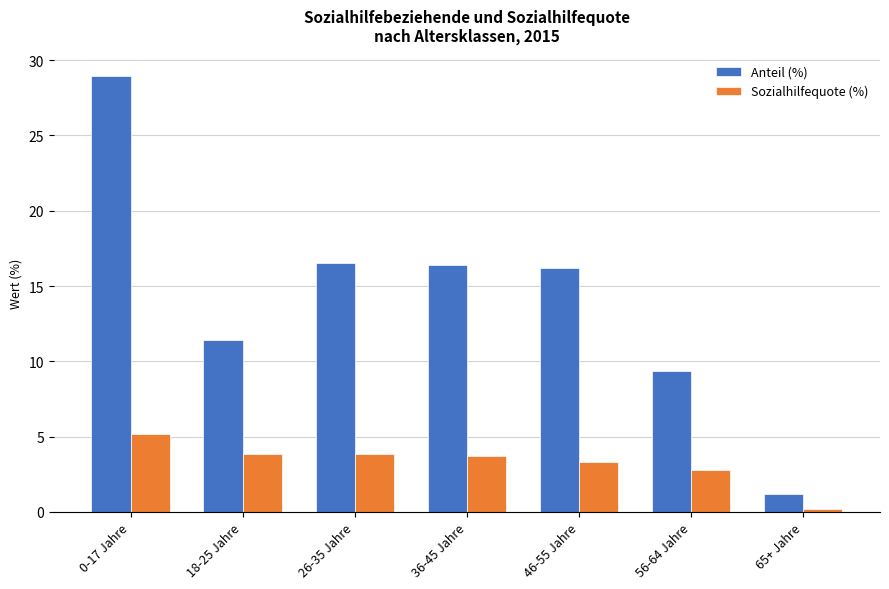

What is the minimum value shown in the chart?

0.2